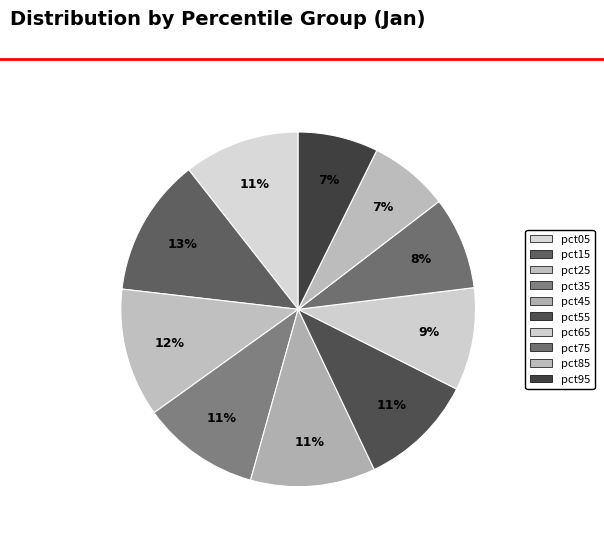

How many segments does this pie chart have?

10